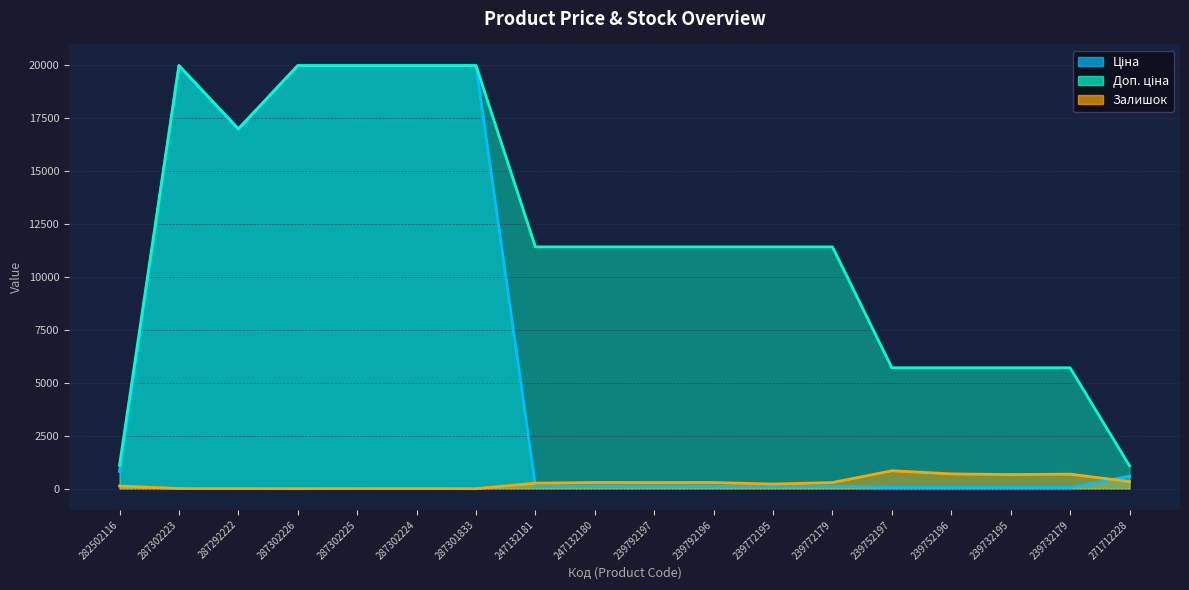

What is the total value across all series at 287292222?

33954.7